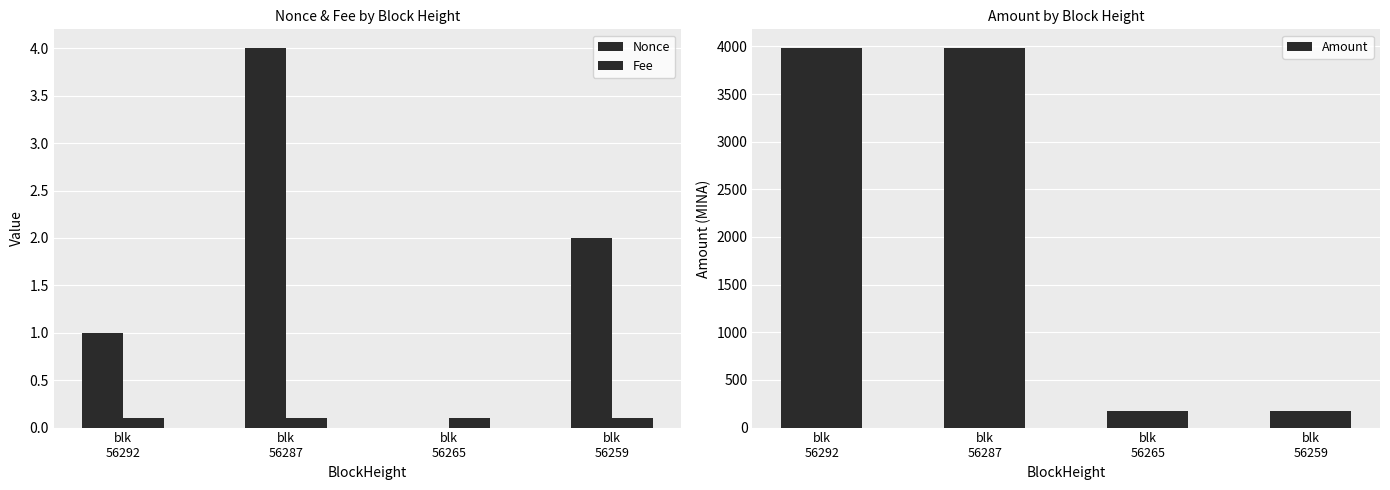

What is the lowest value of the Fee series?

0.1